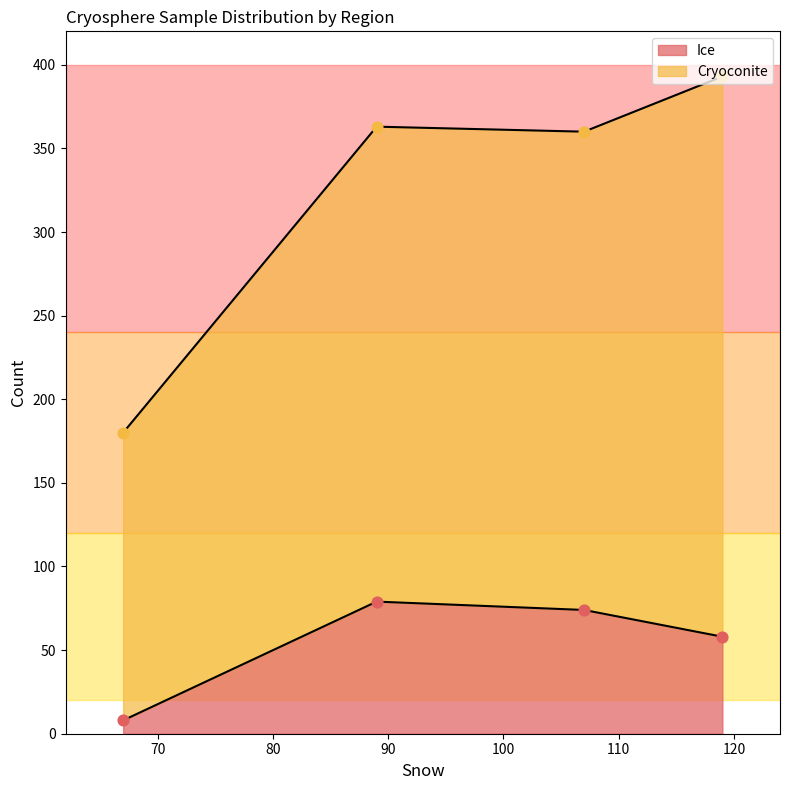

What is the highest value of the Ice series?

79